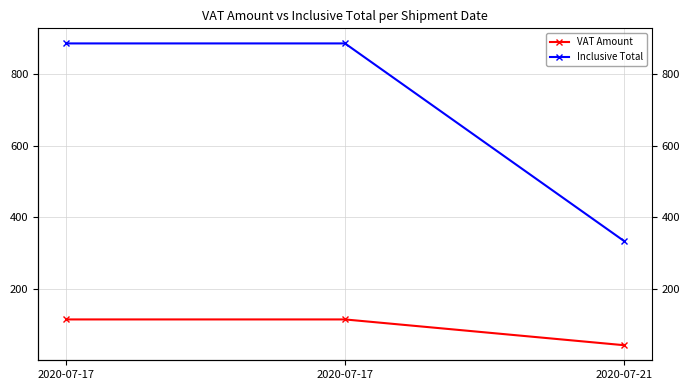

Between 2020-07-17 and 2020-07-21, which is larger?

2020-07-17